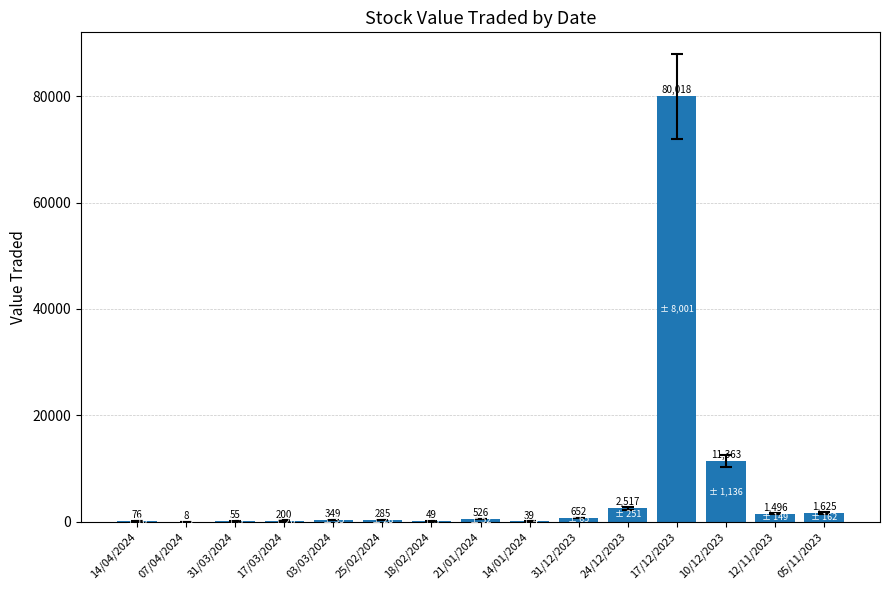

What is the sum of all values?

99258